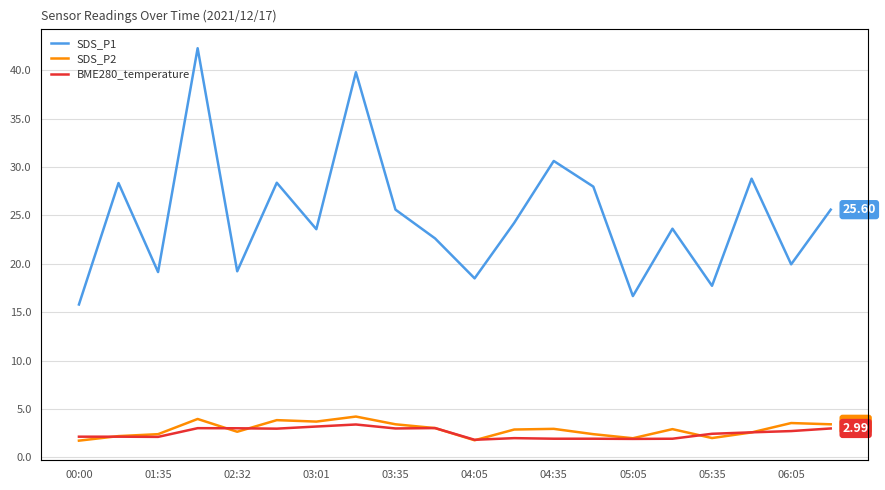

At which category does the chart reach its minimum across all series?

00:00